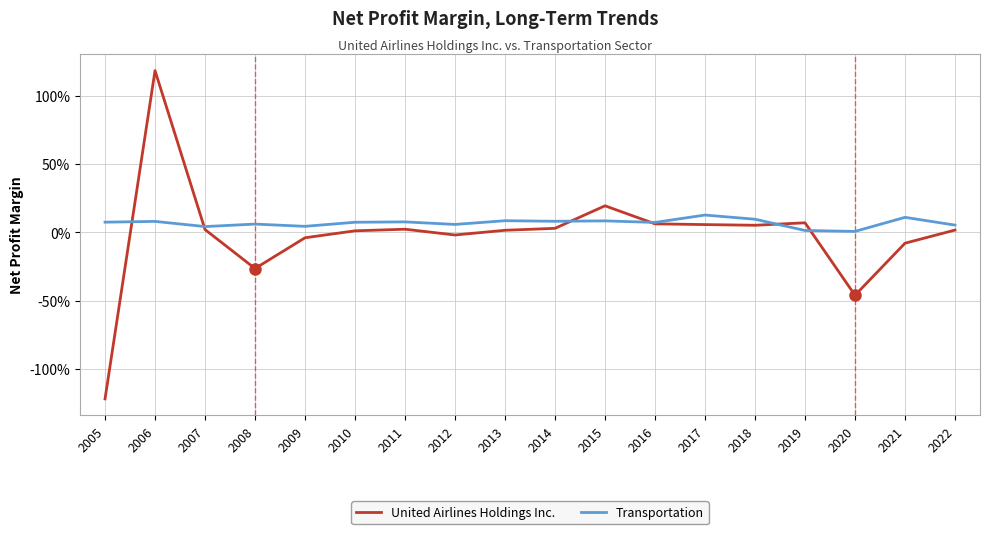

Reading right to left, transcribe all the data shown in this chart.

United Airlines Holdings Inc.: 0.0	-0.1	-0.5	0.1	0.1	0.1	0.1	0.2	0.0	0.0	-0.0	0.0	0.0	-0.0	-0.3	0.0	1.2	-1.2
Transportation: 0.1	0.1	0.0	0.0	0.1	0.1	0.1	0.1	0.1	0.1	0.1	0.1	0.1	0.0	0.1	0.0	0.1	0.1